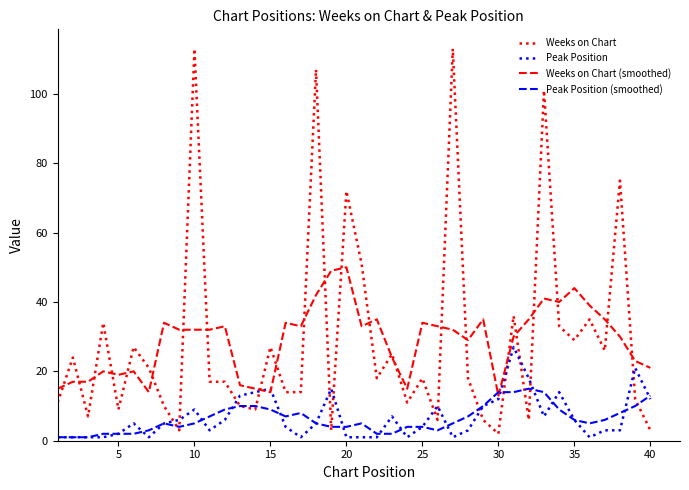

What is the lowest value of the Weeks on Chart series?

2